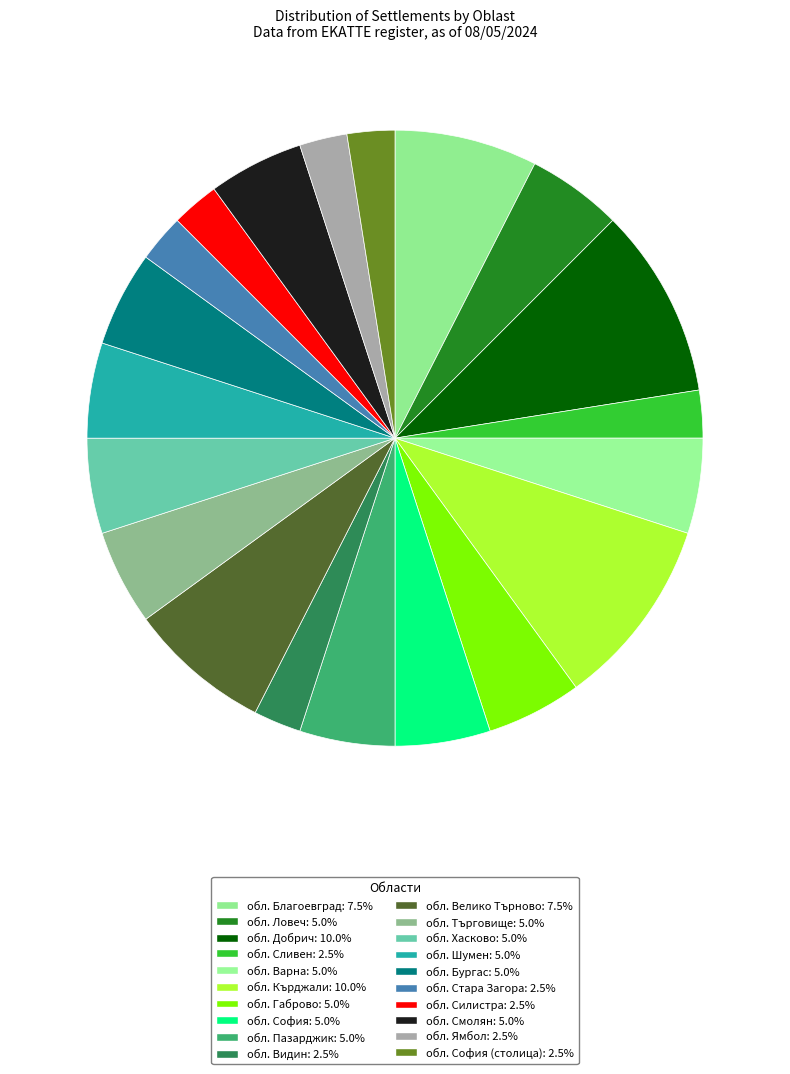

What is the smallest slice in the pie chart?

обл. Сливен